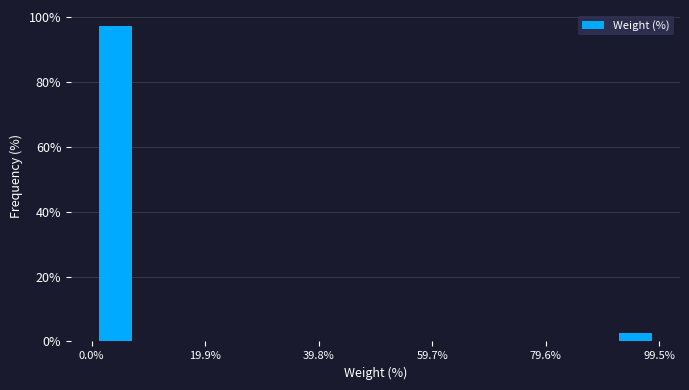

Which range on the x-axis has the tallest bar?

0 to 8